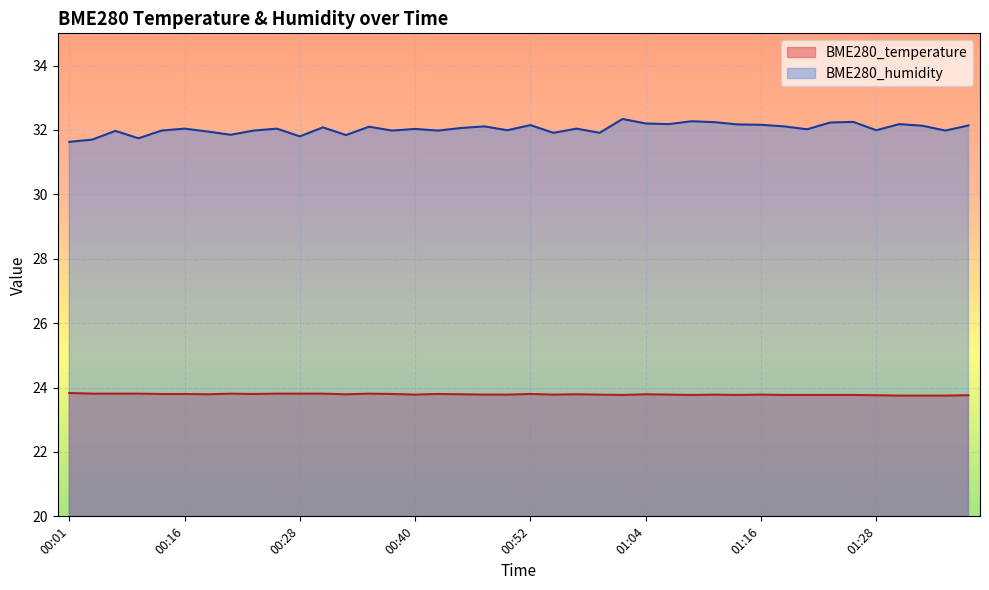

Rank the series by their maximum value, from highest to lowest.

BME280_humidity, BME280_temperature